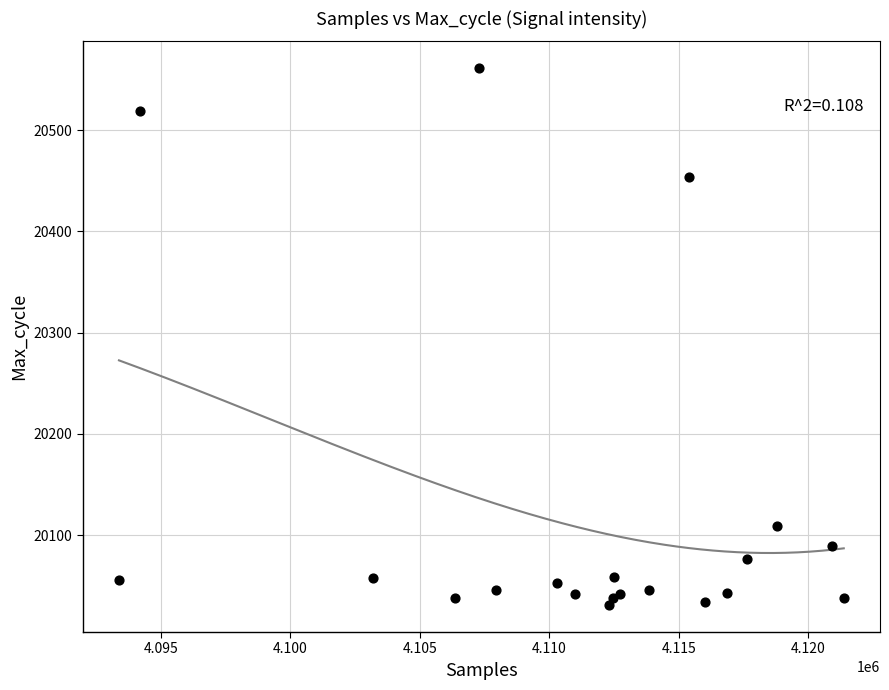

What Y value in the scatter plot is closest to 20296?

20454